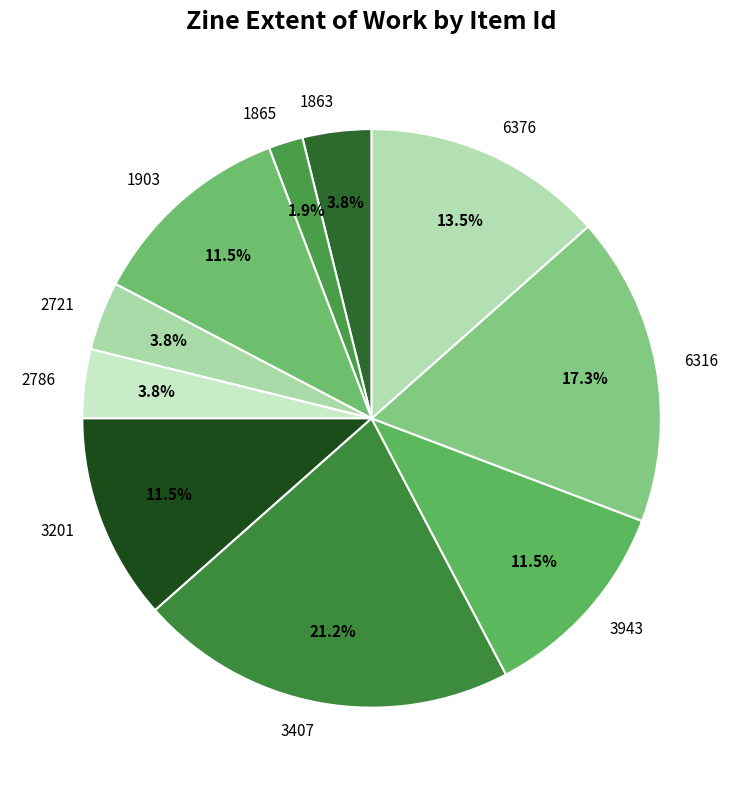

To the nearest percent, what is the average slice percentage?

10%